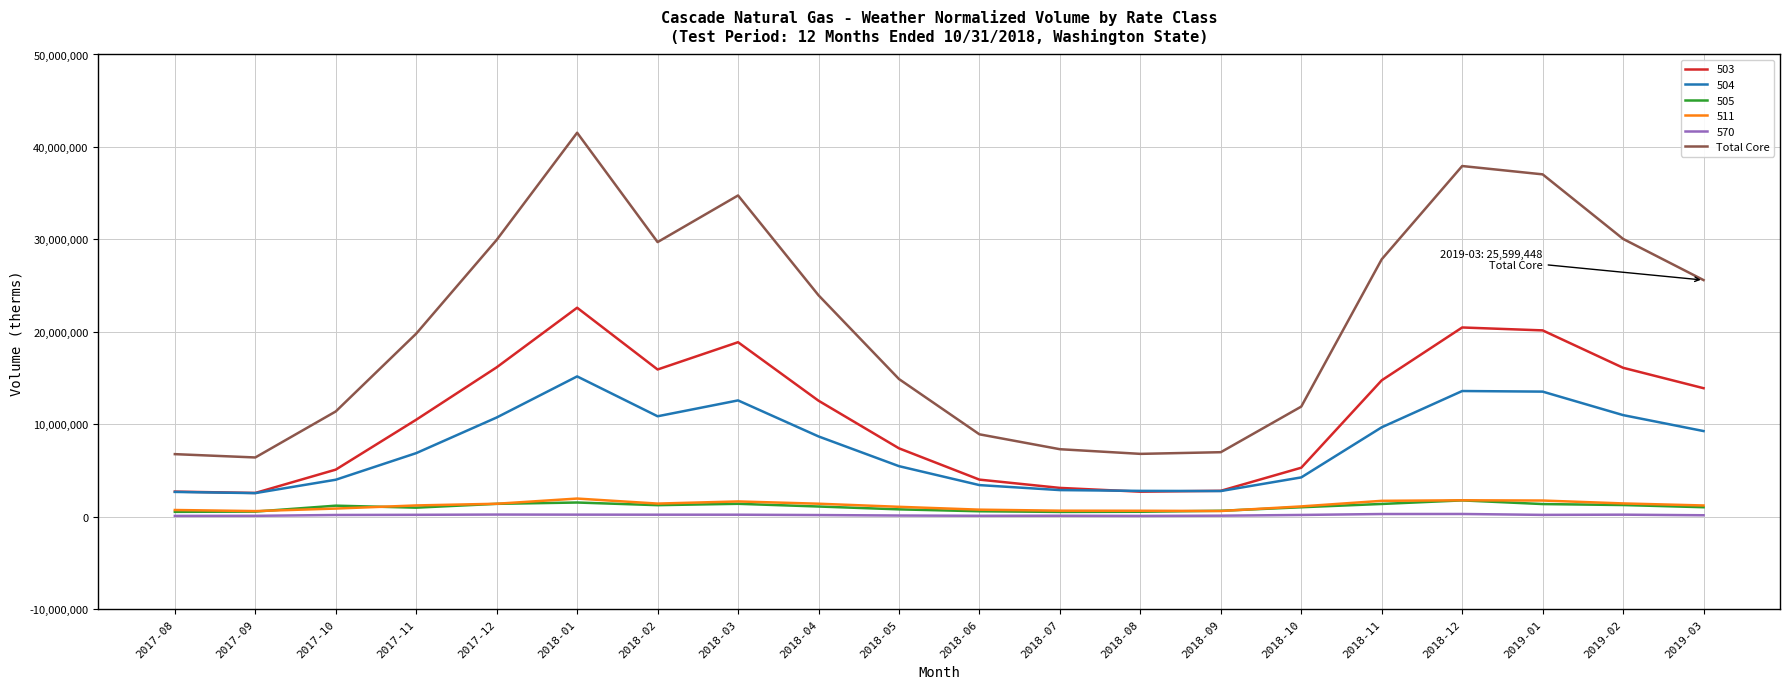

True or false: 503 and 511 cross at least once.

False